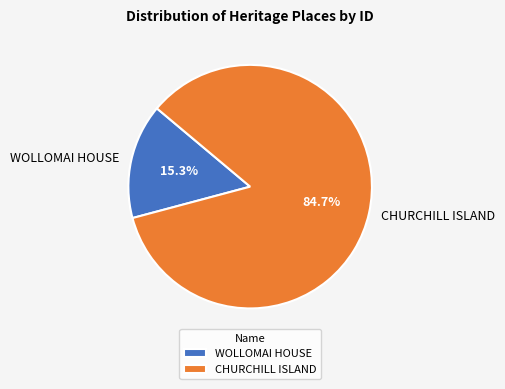

Is WOLLOMAI HOUSE the majority of the pie?

No